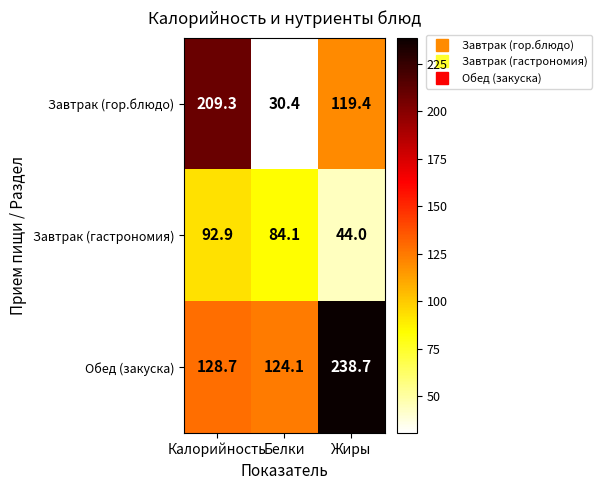

Reading left to right, extract all data points from this chart.

Завтрак (гор.блюдо): Калорийность=209.3	Белки=30.4	Жиры=119.4
Завтрак (гастрономия): Калорийность=92.9	Белки=84.1	Жиры=44.0
Обед (закуска): Калорийность=128.7	Белки=124.1	Жиры=238.7